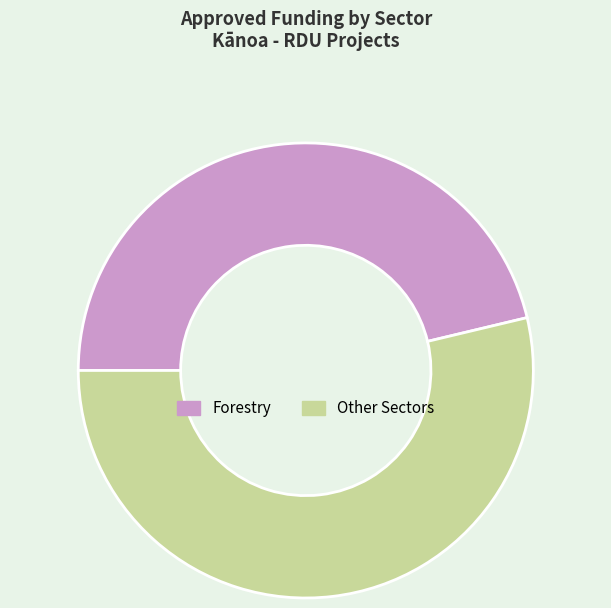

Is there a majority slice in this chart?

Yes